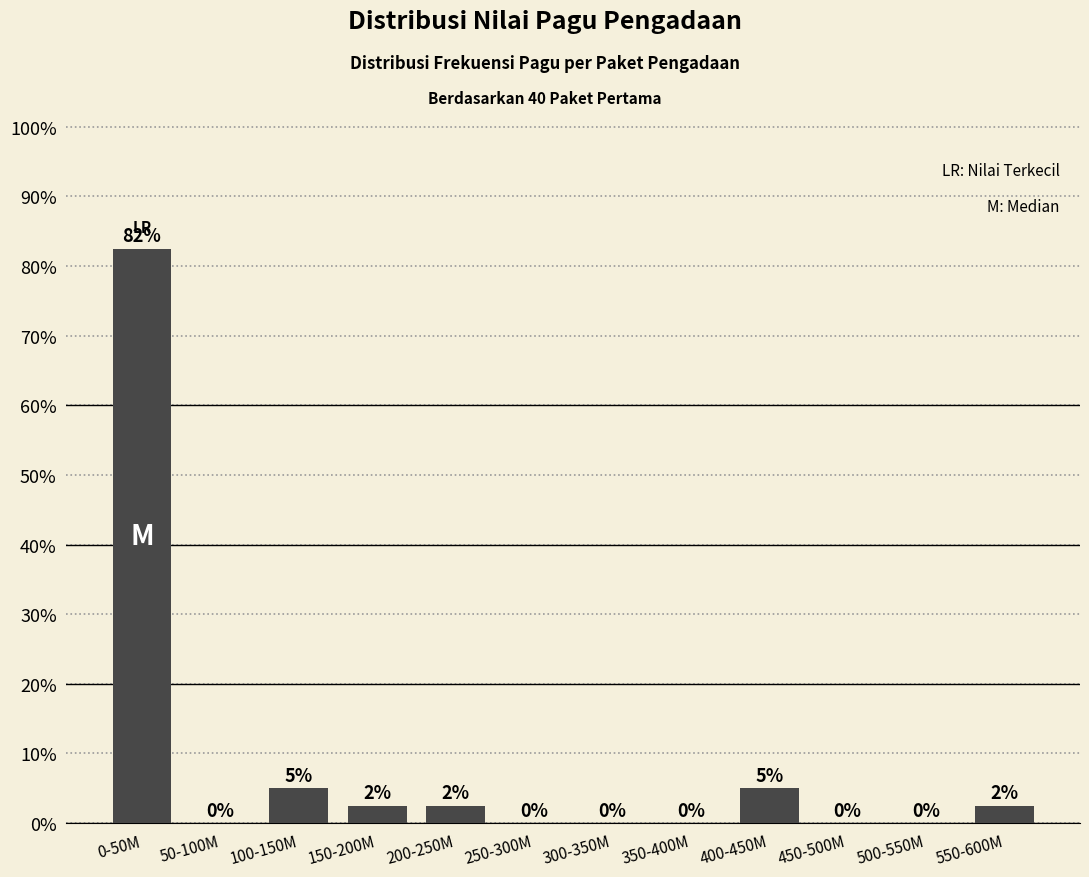

True or false: the data shows 82.5 at 0-50M.

True